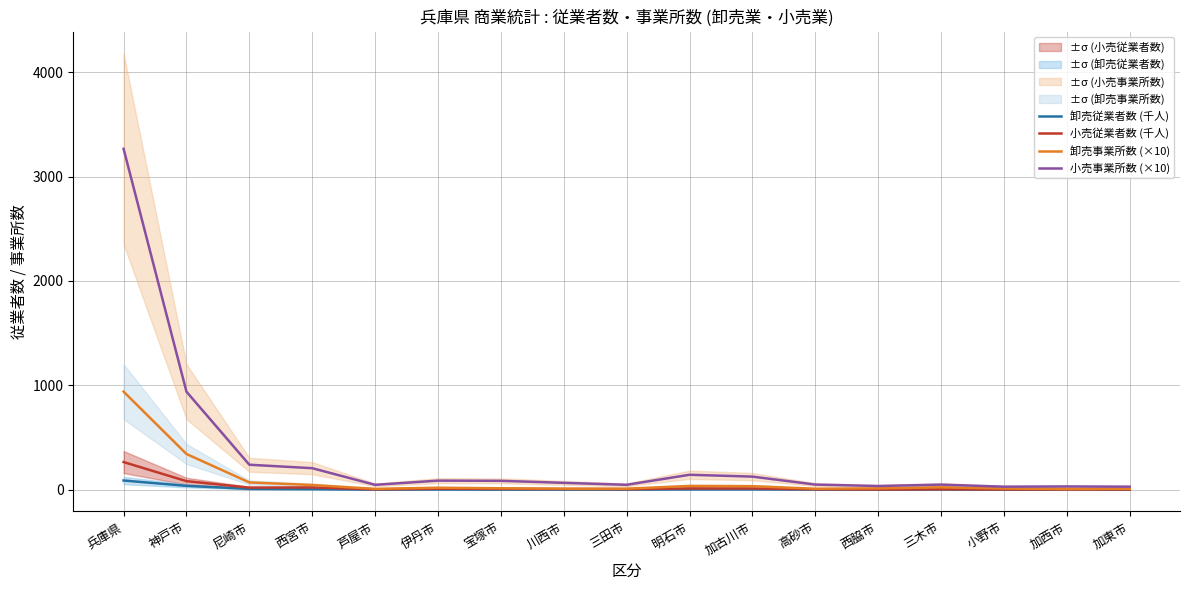

Which has a higher value, 三田市 or 尼崎市?

尼崎市